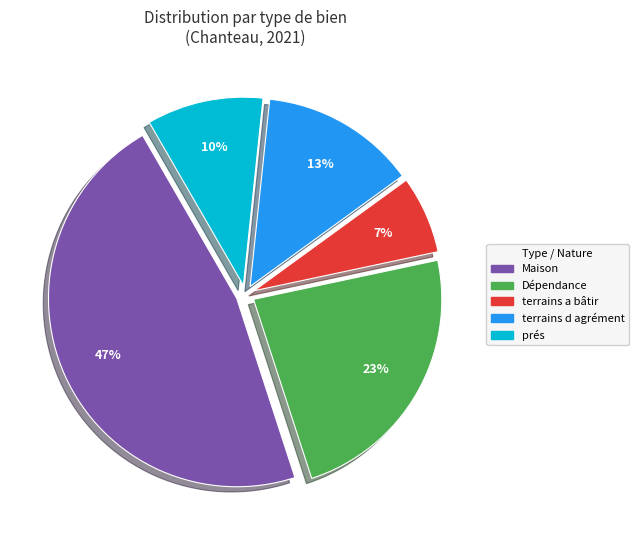

To the nearest percent, what percentage of the pie is terrains a bâtir?

7%